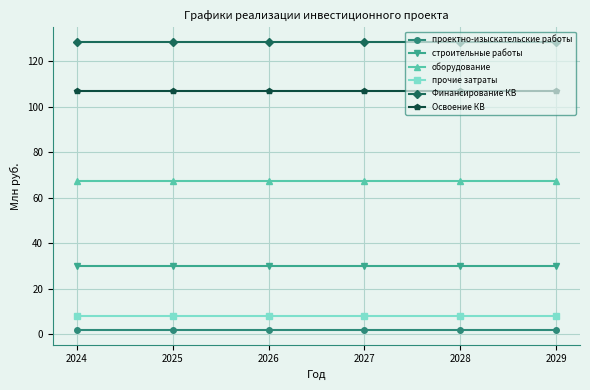

What is the sum of all Освоение КВ values?

642.5